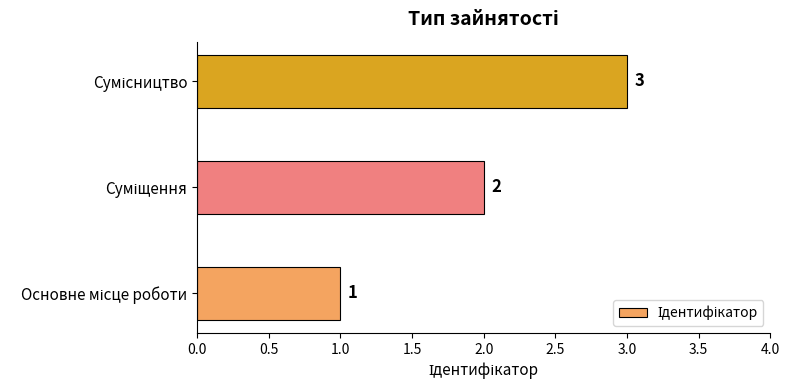

What is the greatest value displayed?

3